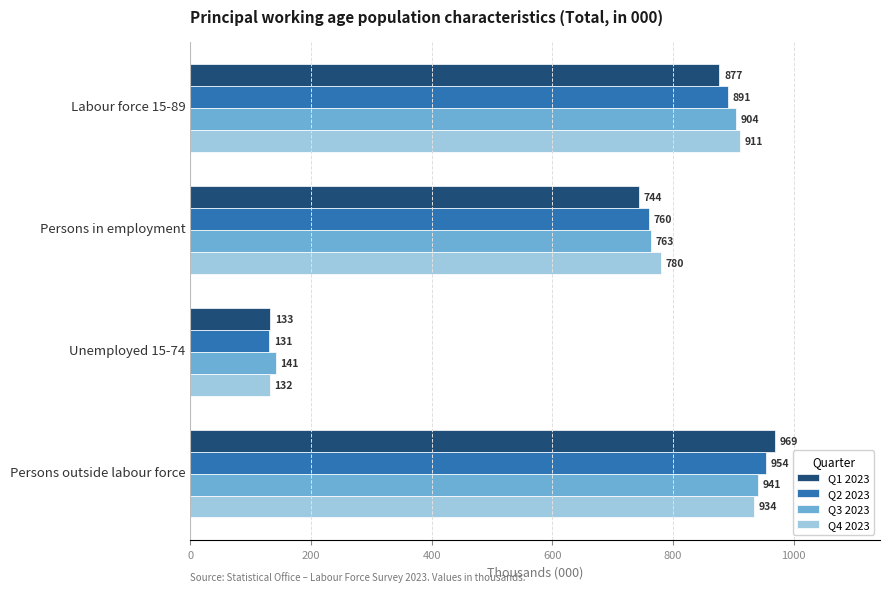

Is it true that Q2 2023 equals 1447.0 at Persons outside labour force?

False